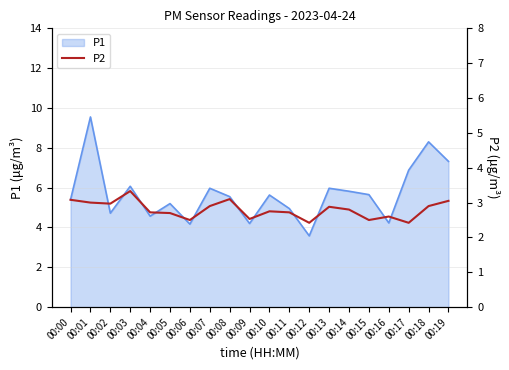

The P1 series shows 5.5 at 00:06. True or false?

False